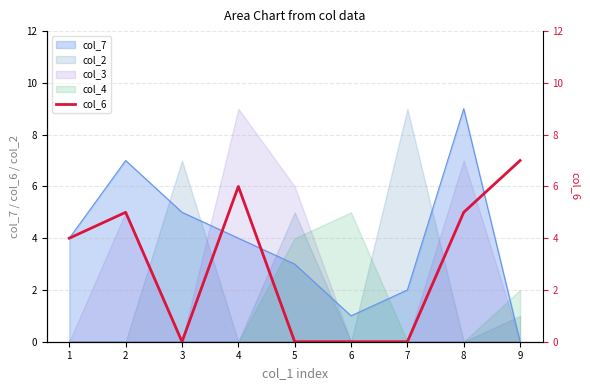

At which category does the chart reach its minimum across all series?

3